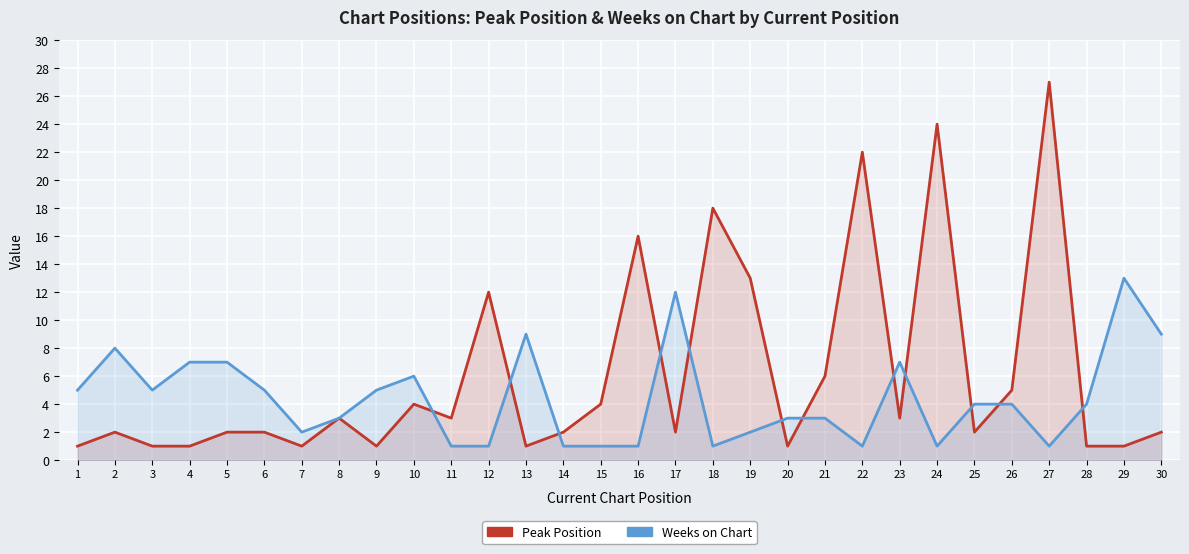

Reading right to left, transcribe all the data shown in this chart.

Peak Position: 30=2	29=1	28=1	27=27	26=5	25=2	24=24	23=3	22=22	21=6	20=1	19=13	18=18	17=2	16=16	15=4	14=2	13=1	12=12	11=3	10=4	9=1	8=3	7=1	6=2	5=2	4=1	3=1	2=2	1=1
Weeks on Chart: 30=9	29=13	28=4	27=1	26=4	25=4	24=1	23=7	22=1	21=3	20=3	19=2	18=1	17=12	16=1	15=1	14=1	13=9	12=1	11=1	10=6	9=5	8=3	7=2	6=5	5=7	4=7	3=5	2=8	1=5